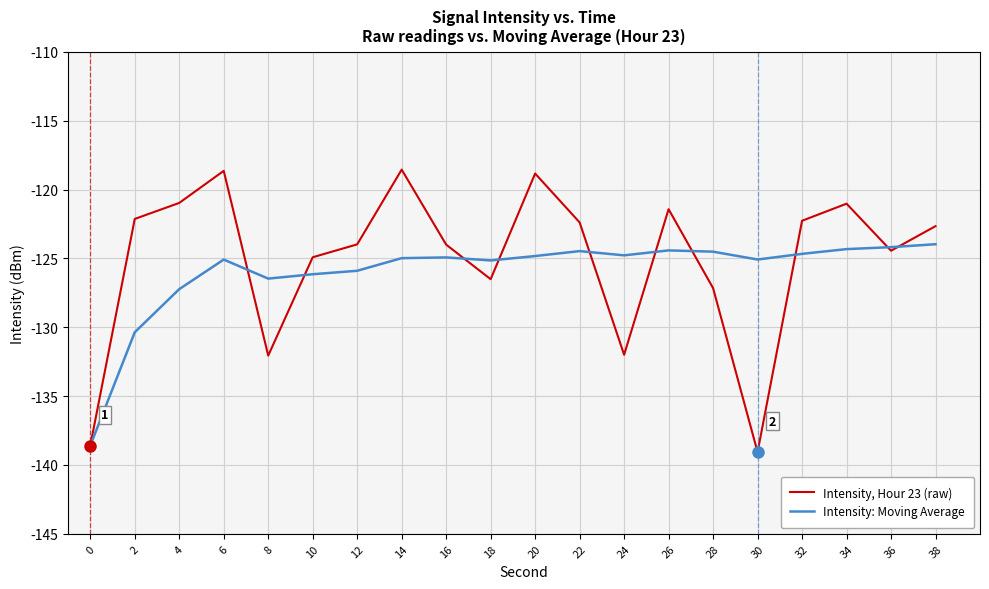

What is the minimum value shown in the chart?

-139.1